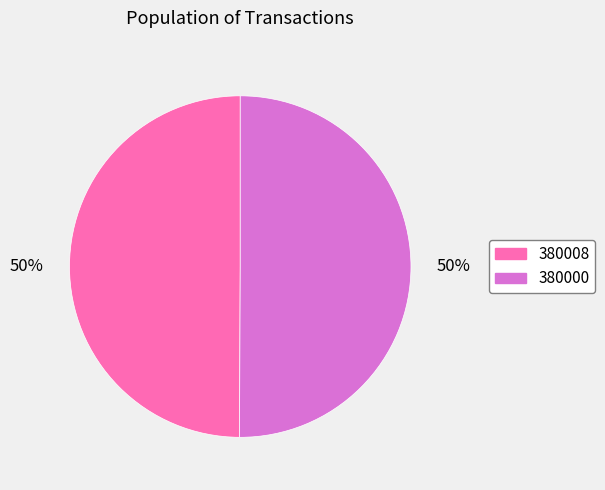

To the nearest percent, what is the average slice percentage?

50%